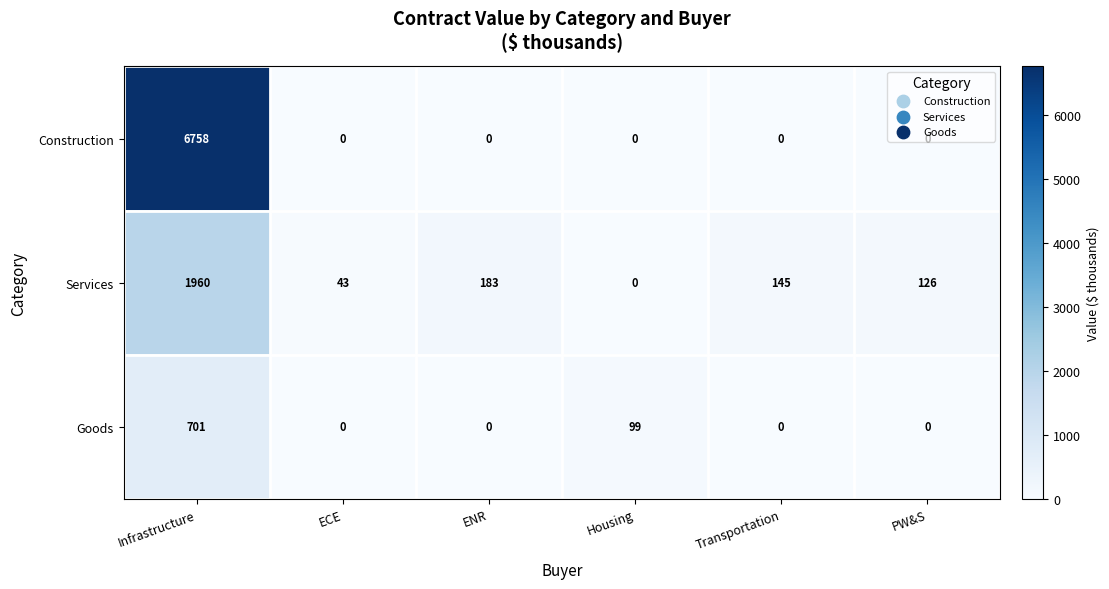

True or false: Goods has a value of 153 at Housing.

False